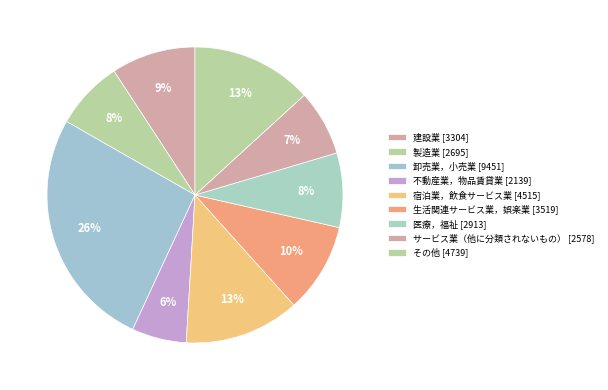

Count the number of slices in the pie.

9